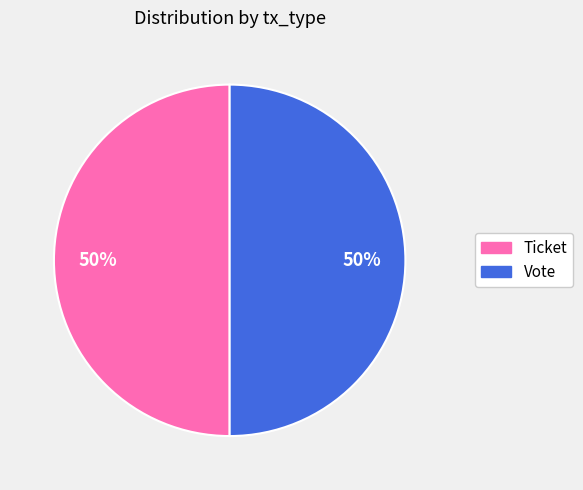

To the nearest percent, what is the combined percentage of Ticket and Vote?

100%